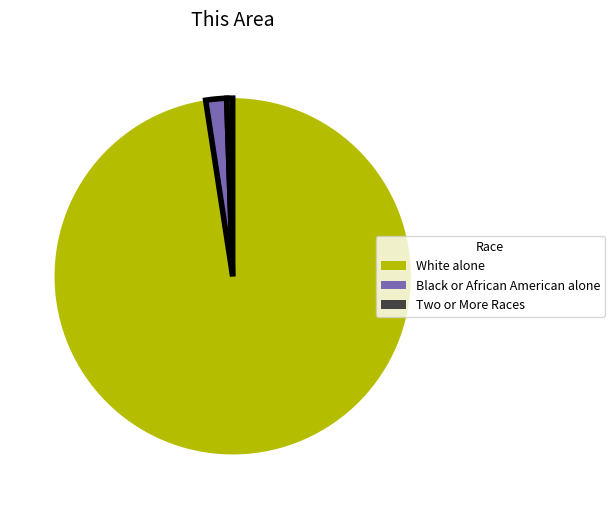

Which slice is the largest?

White alone